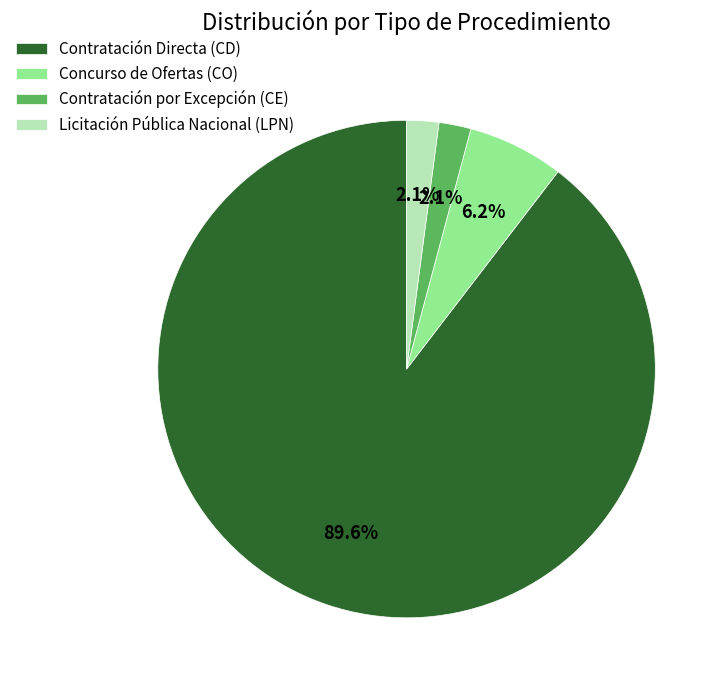

To the nearest percent, what portion does Licitación Pública Nacional (LPN) represent?

2%